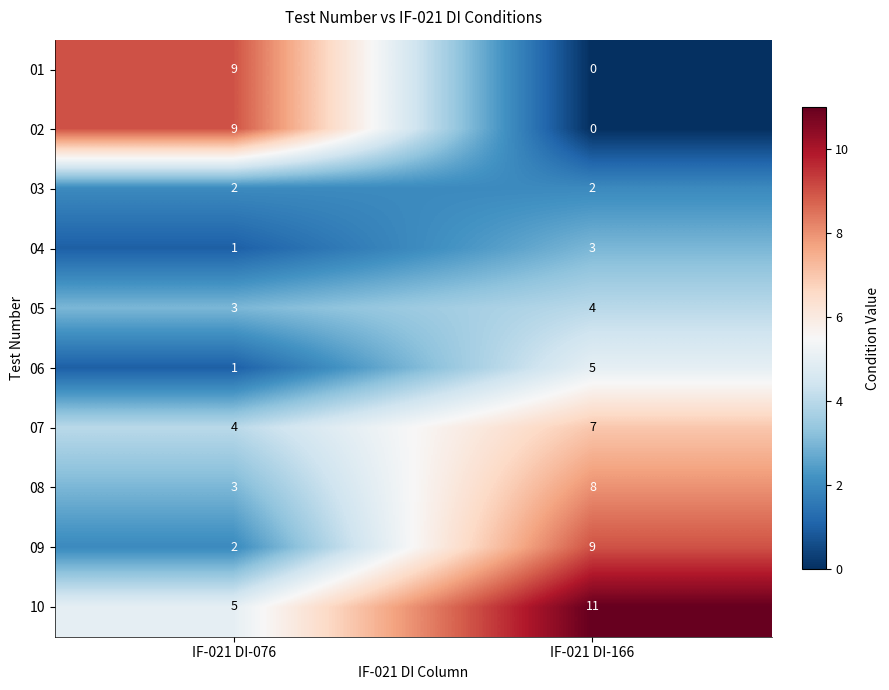

Which series has the largest total across all categories?

10